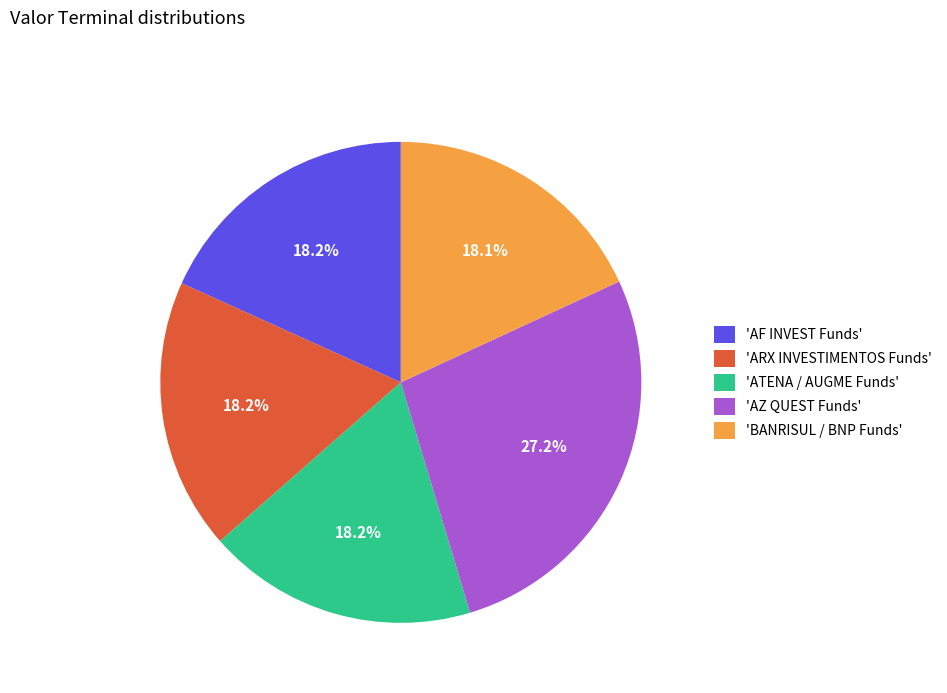

To the nearest percent, what is the average slice percentage?

20%